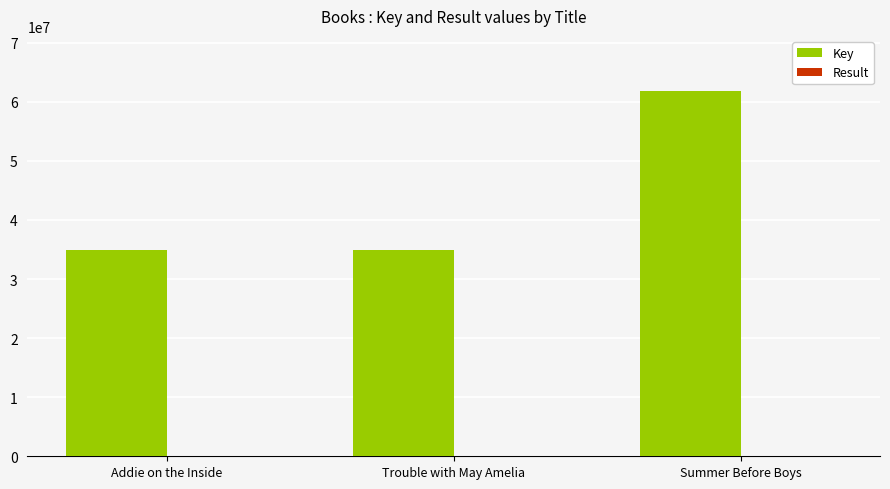

Count the number of categories in the chart.

3